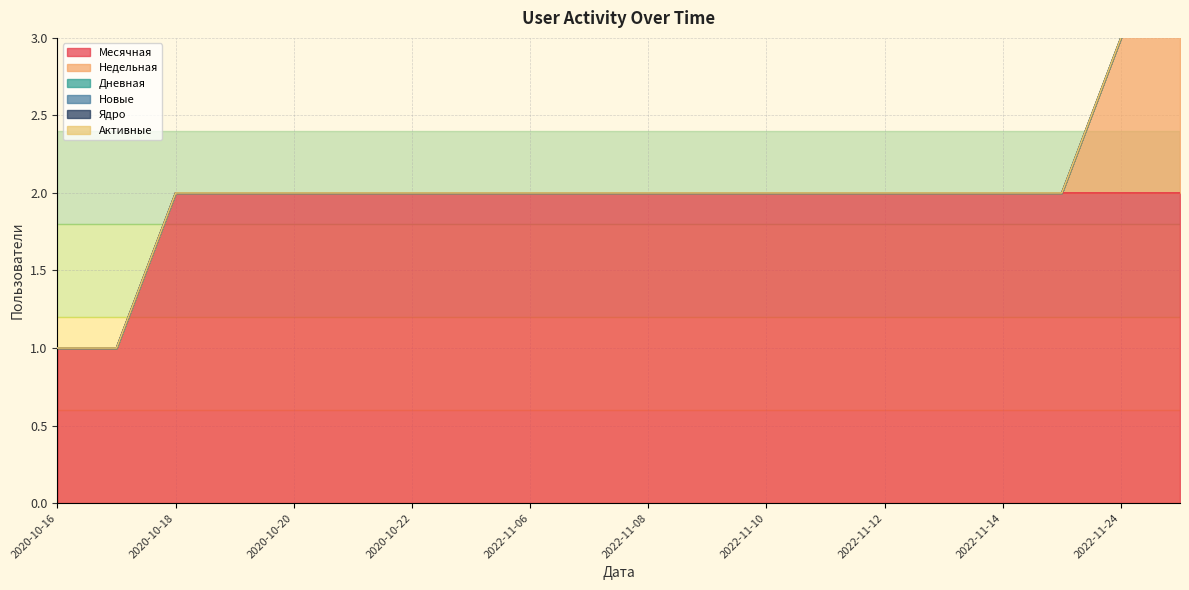

At which category is the sum across all series the highest?

2022-12-07